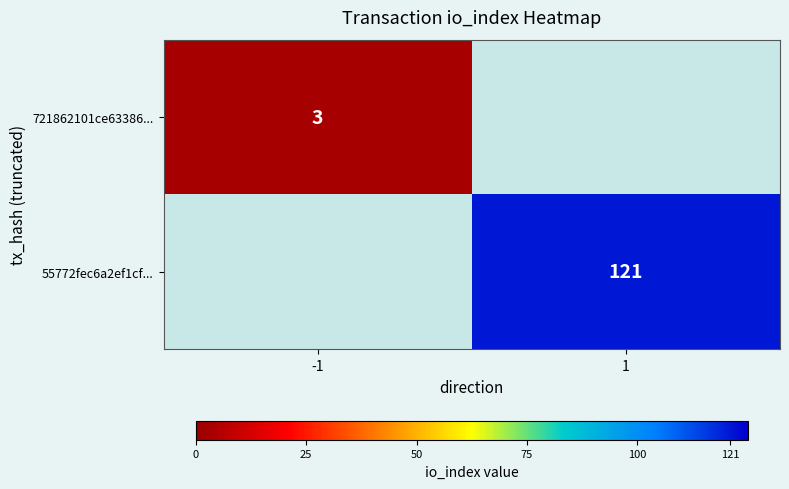

The value of 721862101ce63386... at -1 is 3. True or false?

True